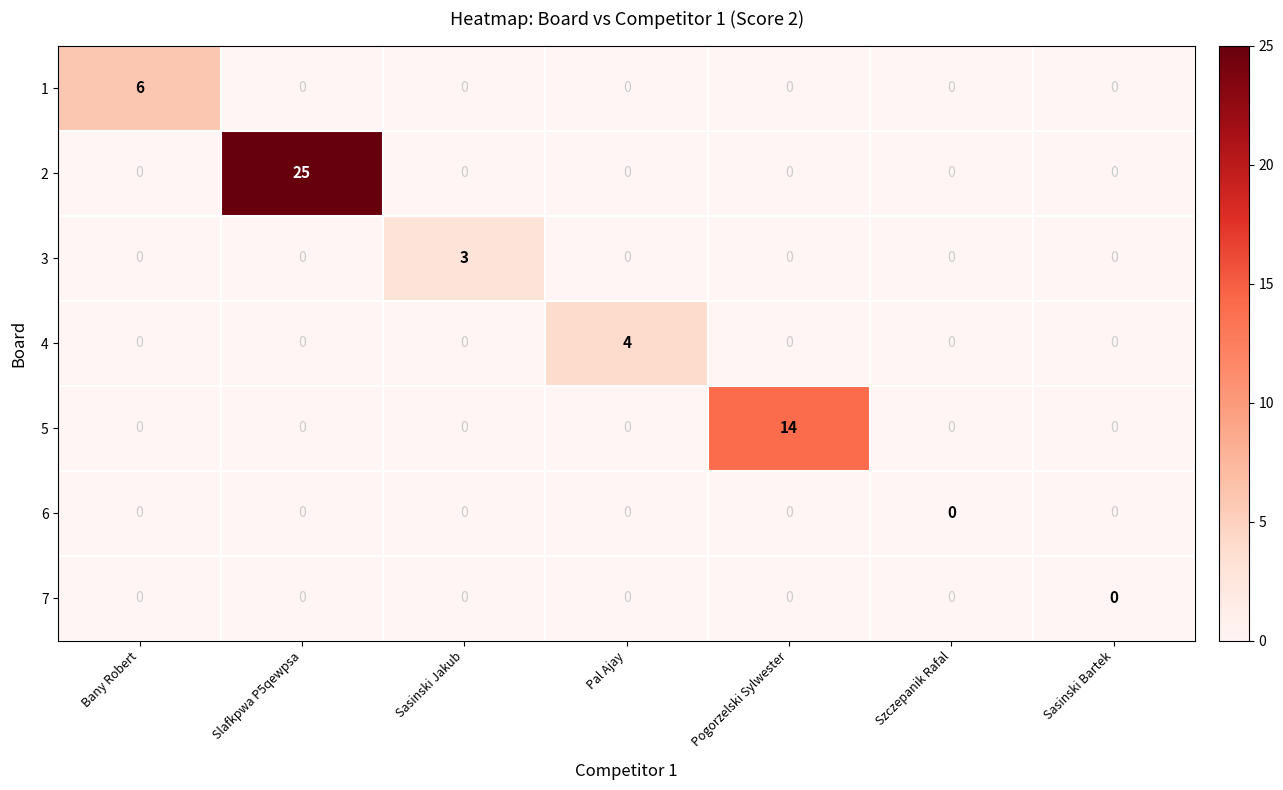

How many data points does each series have?

7